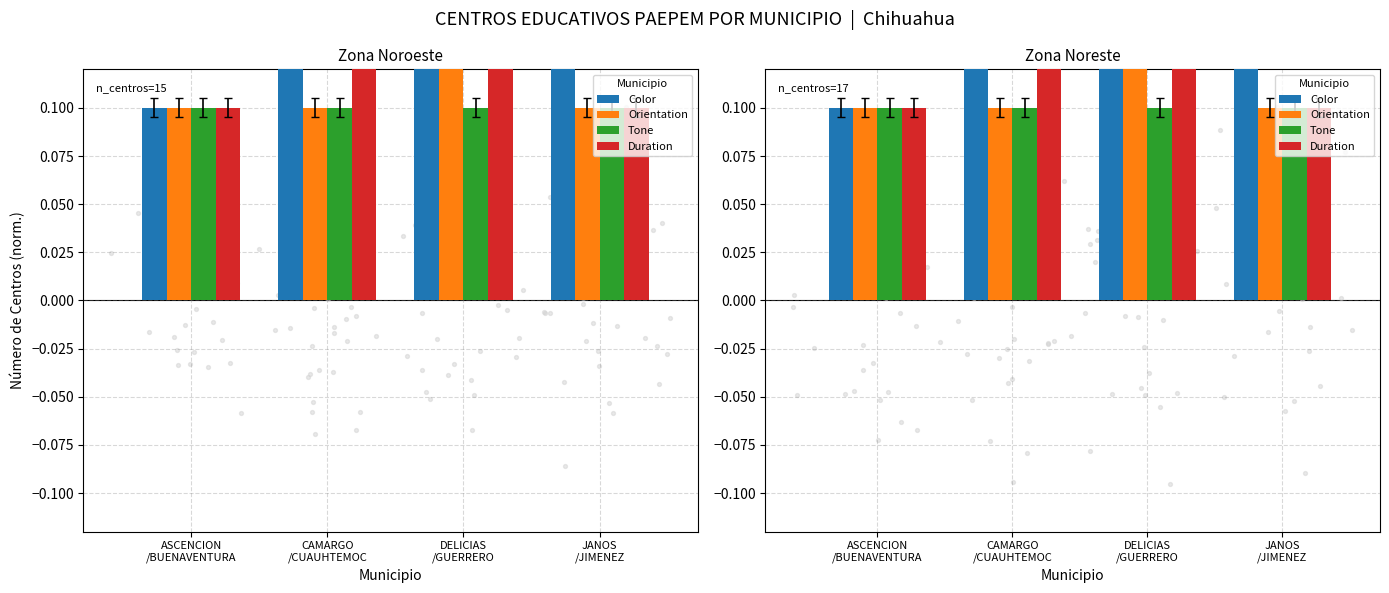

Which series has the largest total across all categories?

Color